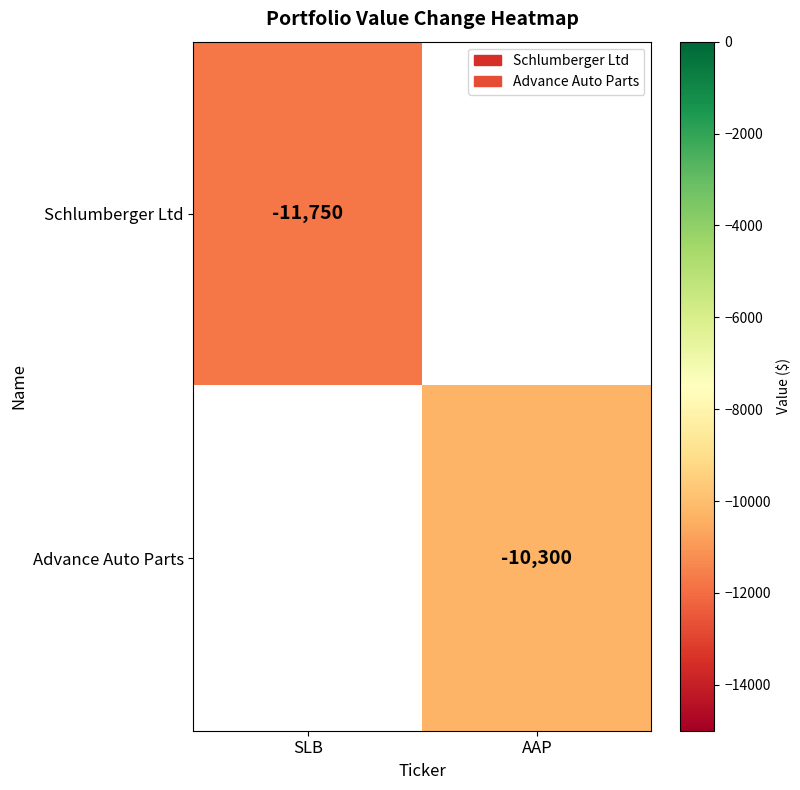

The Schlumberger Ltd series shows -4085.8 at SLB. True or false?

False